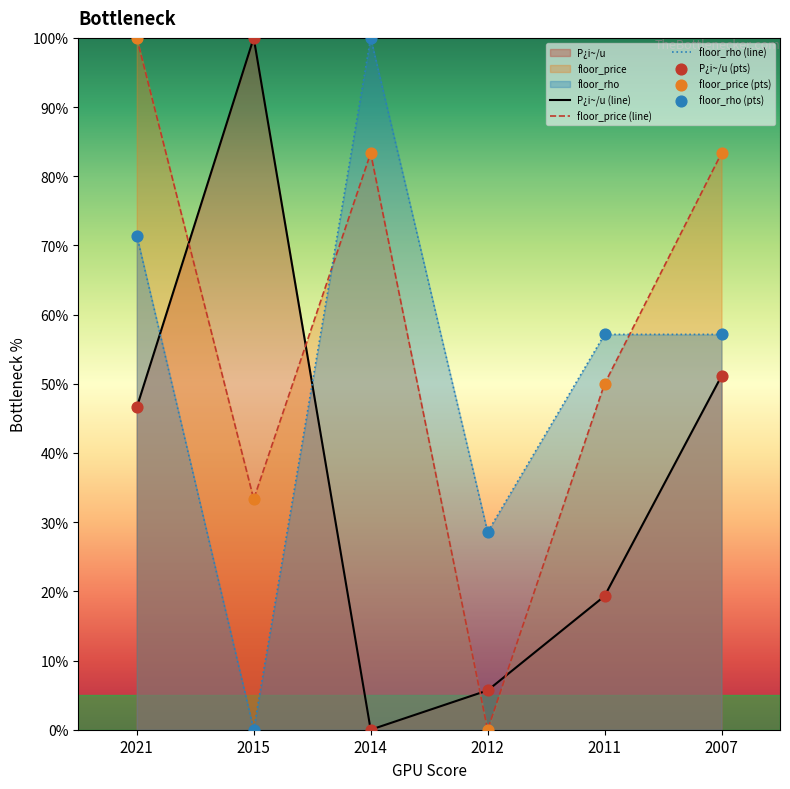

At how many categories does at least one series exceed 84?

3